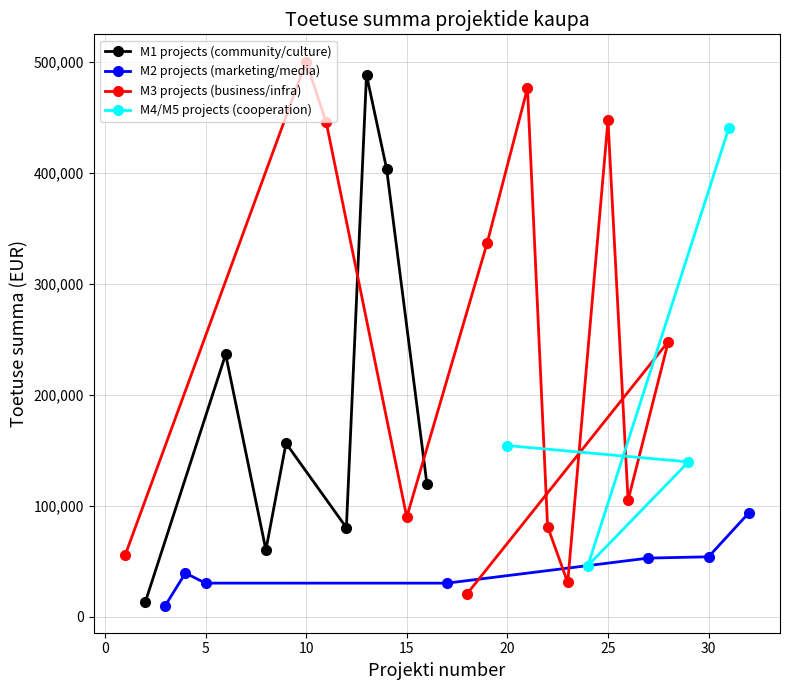

What is the value of the M4/M5 projects point at the 12th from the left?

439753